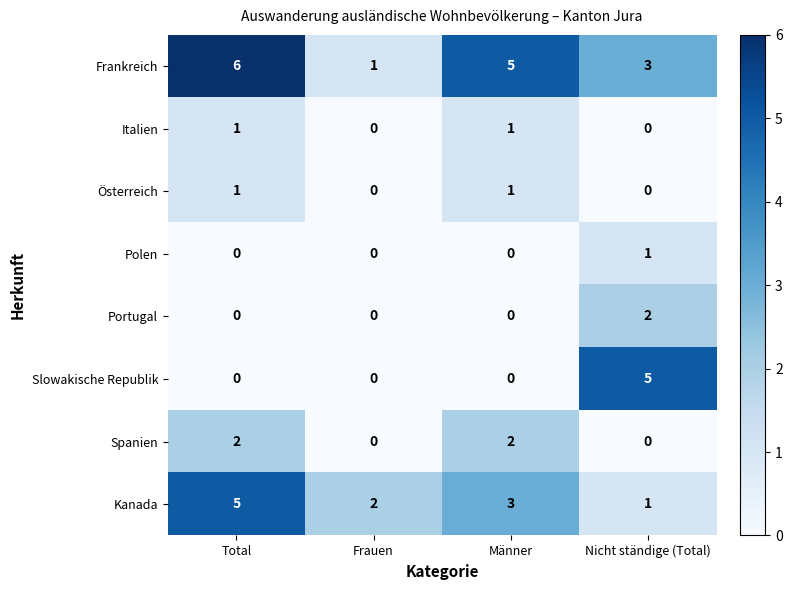

What is the sum of all Kanada values?

11